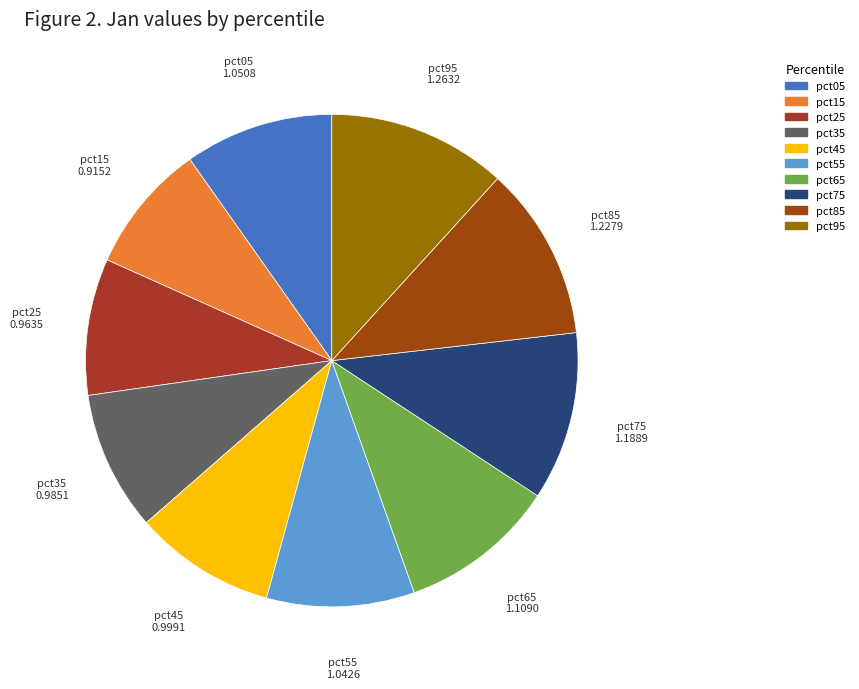

Is there any slice that represents more than half of the pie?

No